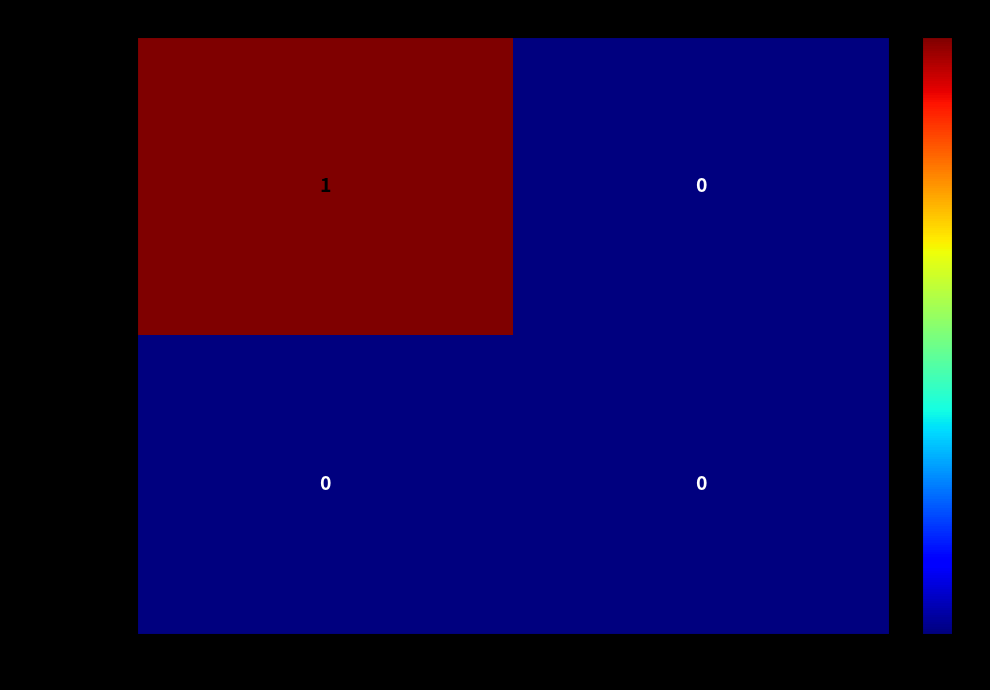

Rank the series by their average value, from highest to lowest.

c7bc222c7873…, 9f1f81a13c5b…